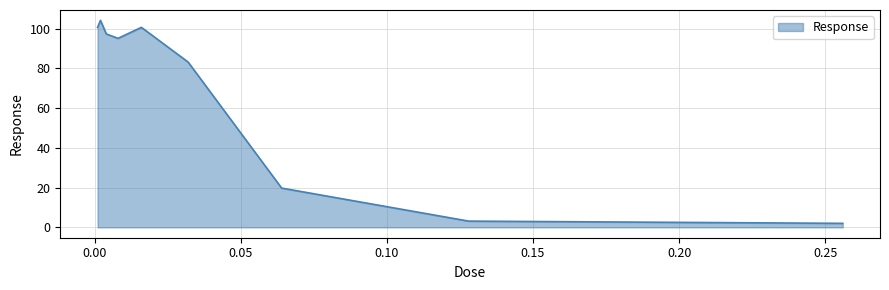

Does the chart display data point markers on the line(s)?

No